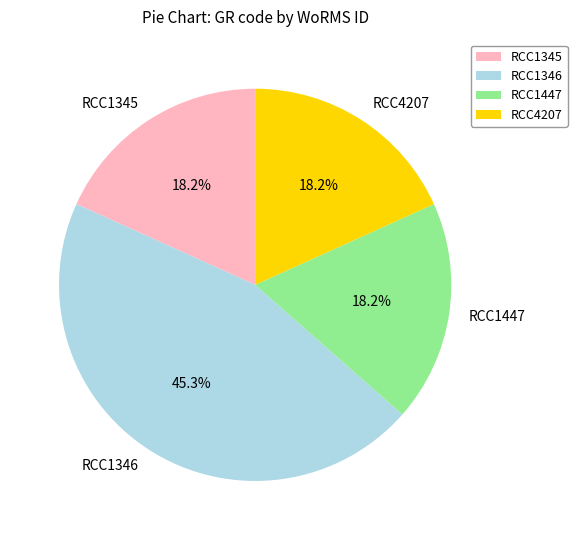

Is RCC1345 the majority of the pie?

No